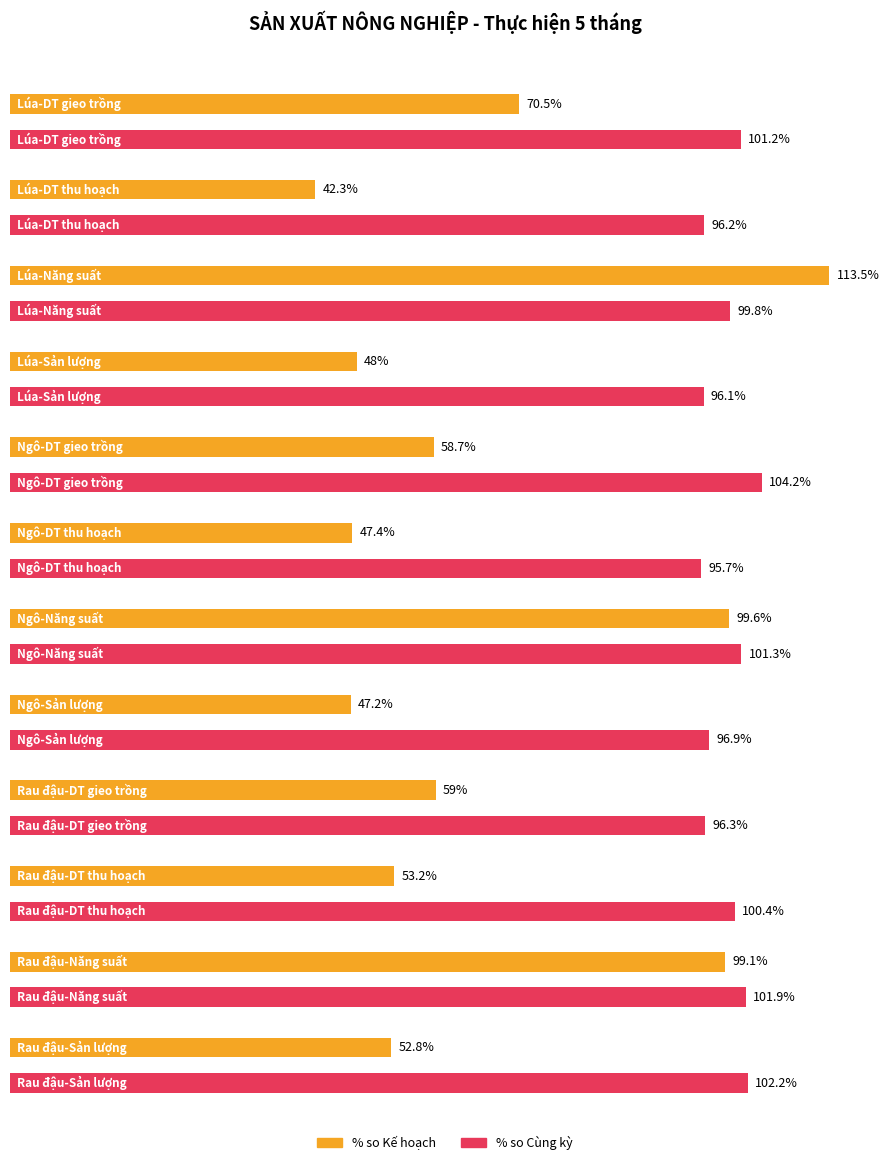

What is the label of the 8th bar from the right?

Ngô-DT gieo trồng